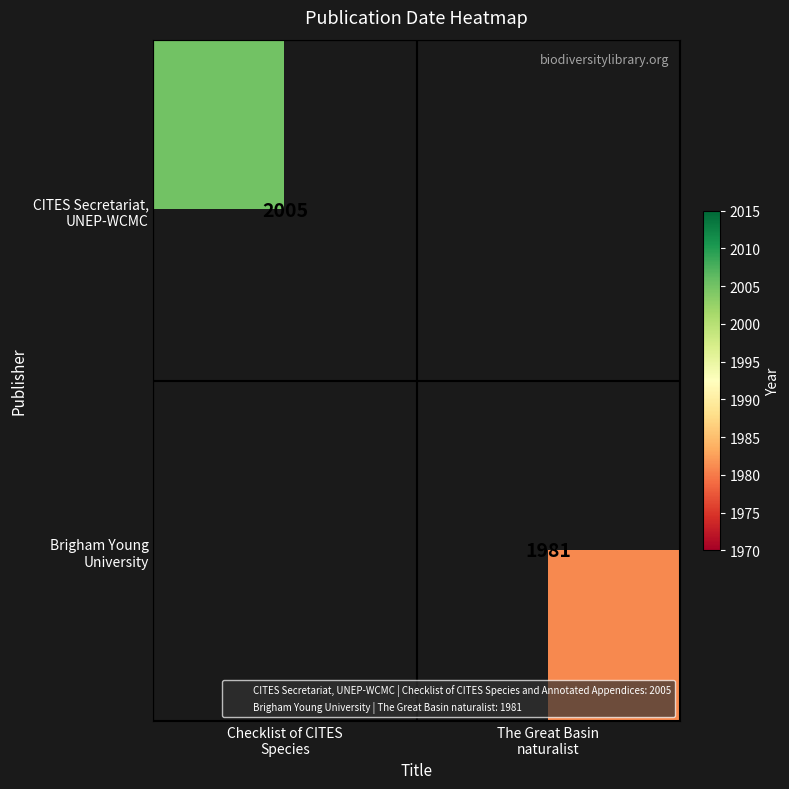

Between Checklist of CITES Species and The Great Basin naturalist, which series saw the biggest shift?

CITES Secretariat, UNEP-WCMC